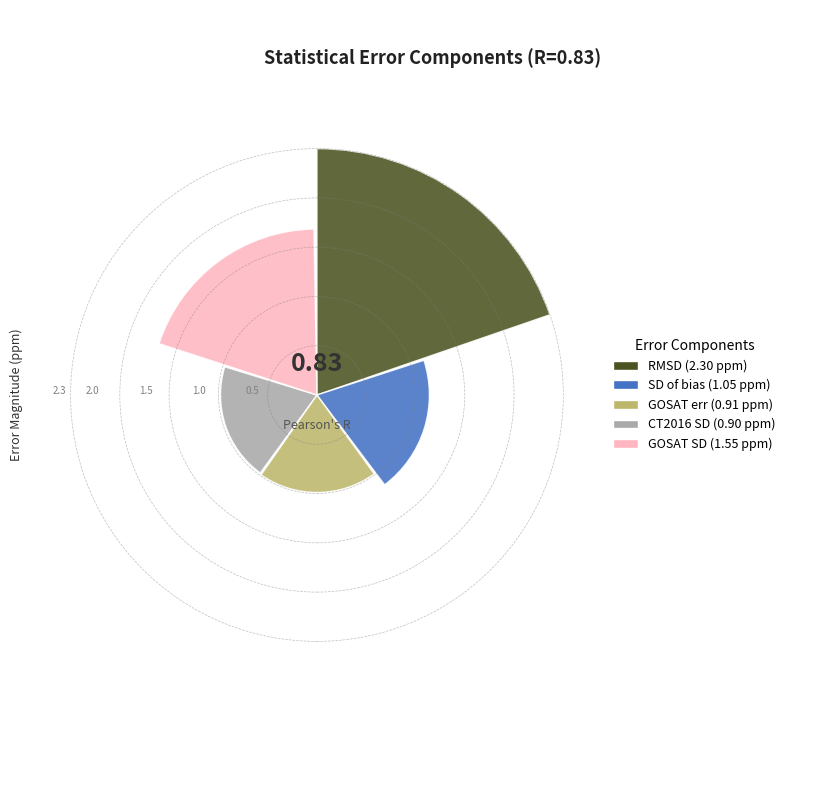

True or false: CT2016 SD accounts for 13% of the total.

True